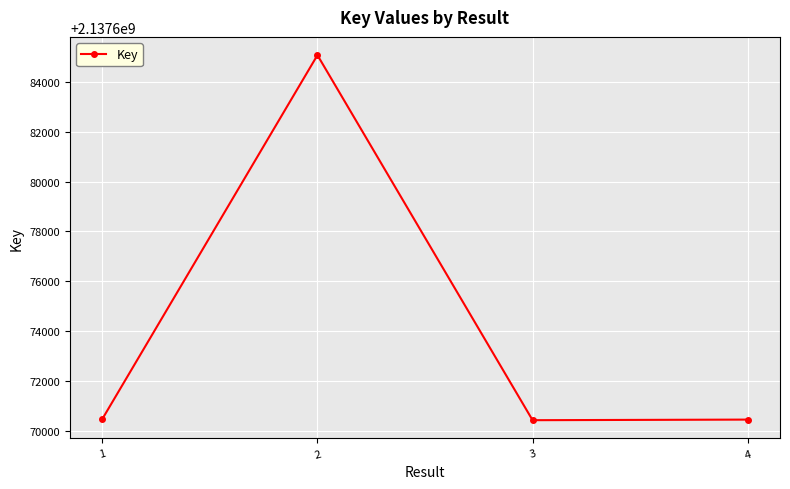

Where is the first local minimum?

3